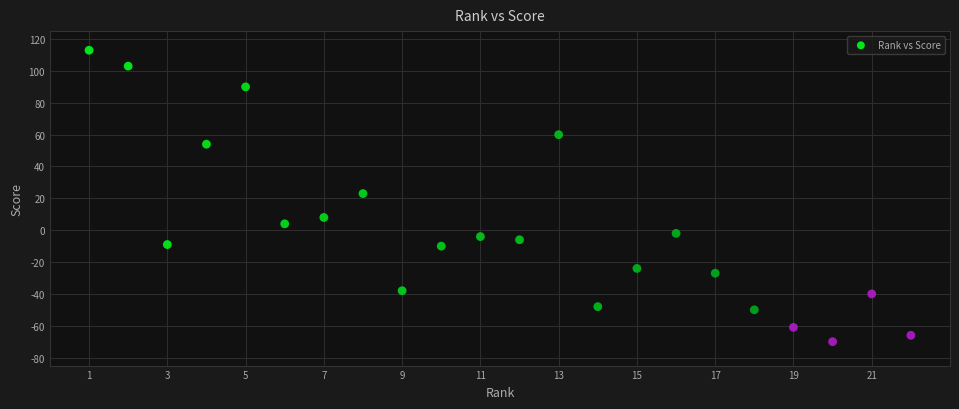

What is the range of X values (max minus min)?

21